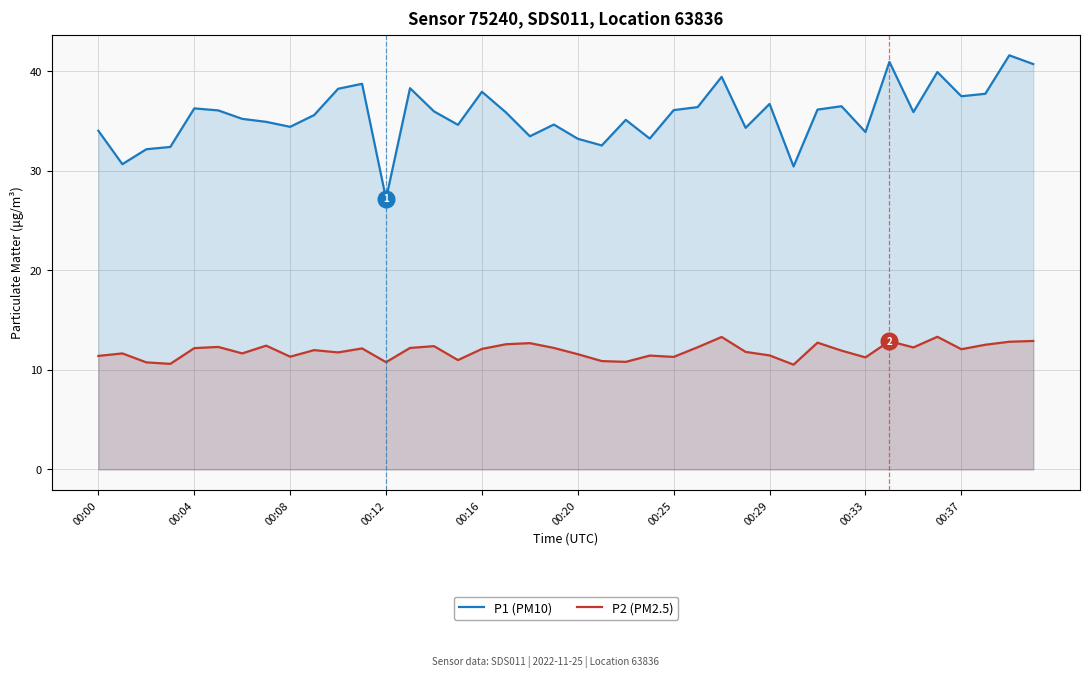

Does the chart have visible grid lines?

Yes